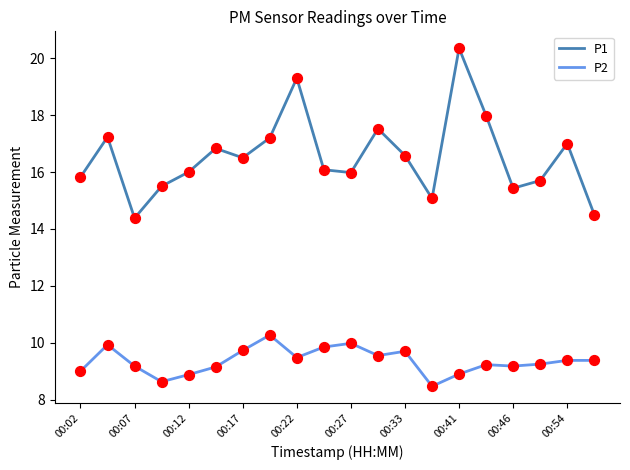

Which series has the widest spread of values?

P1